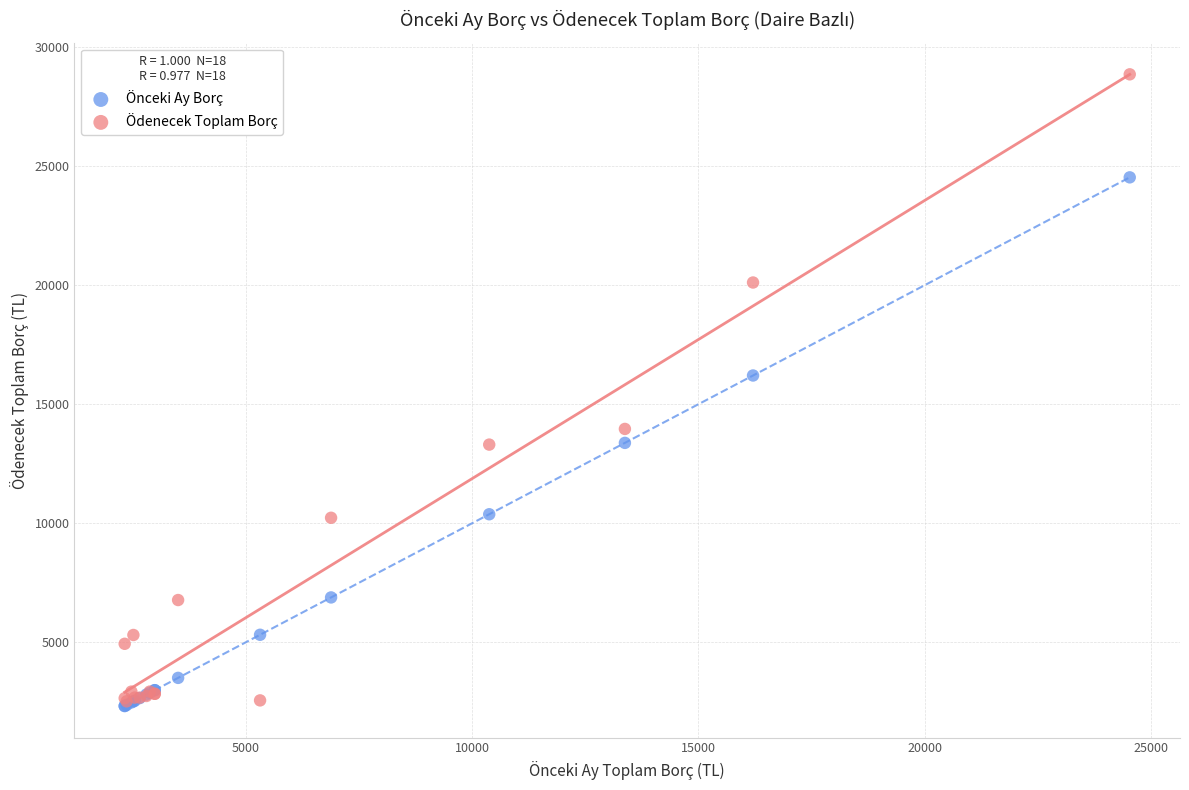

Across all series, what Y value is closest to 15594?

16210.1